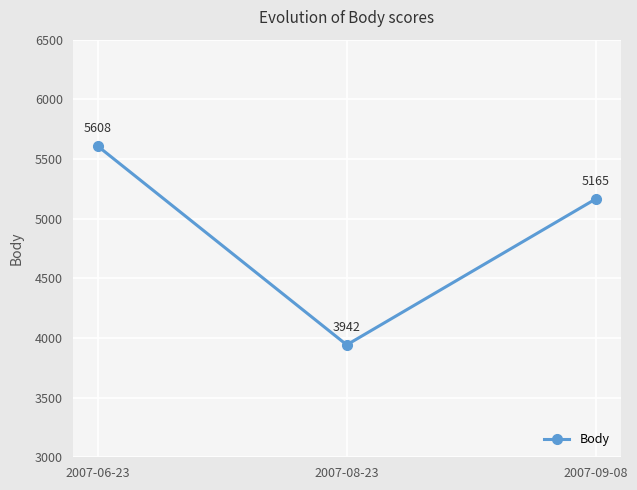

Is it true that the value at 2007-08-23 is 5429?

False